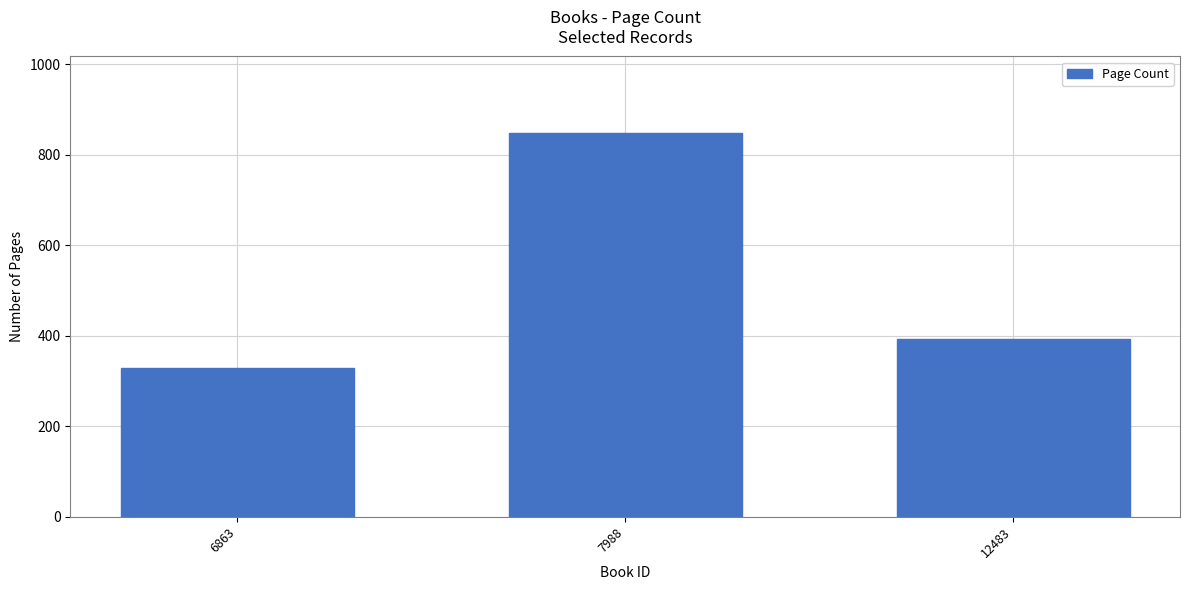

What is the change in value from 6863 to 7988?

+520